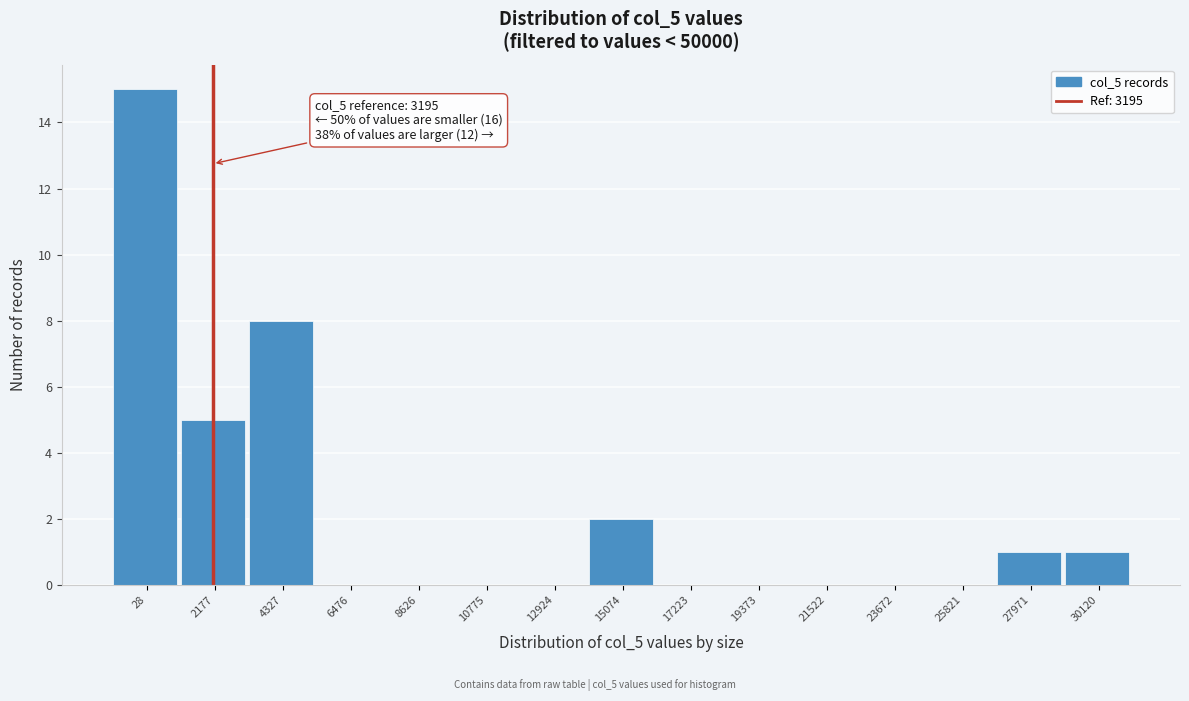

Reading right to left, transcribe all the data shown in this chart.

30120=1	27971=1	25821=0	23672=0	21522=0	19373=0	17223=0	15074=2	12924=0	10775=0	8626=0	6476=0	4327=8	2177=5	28=15